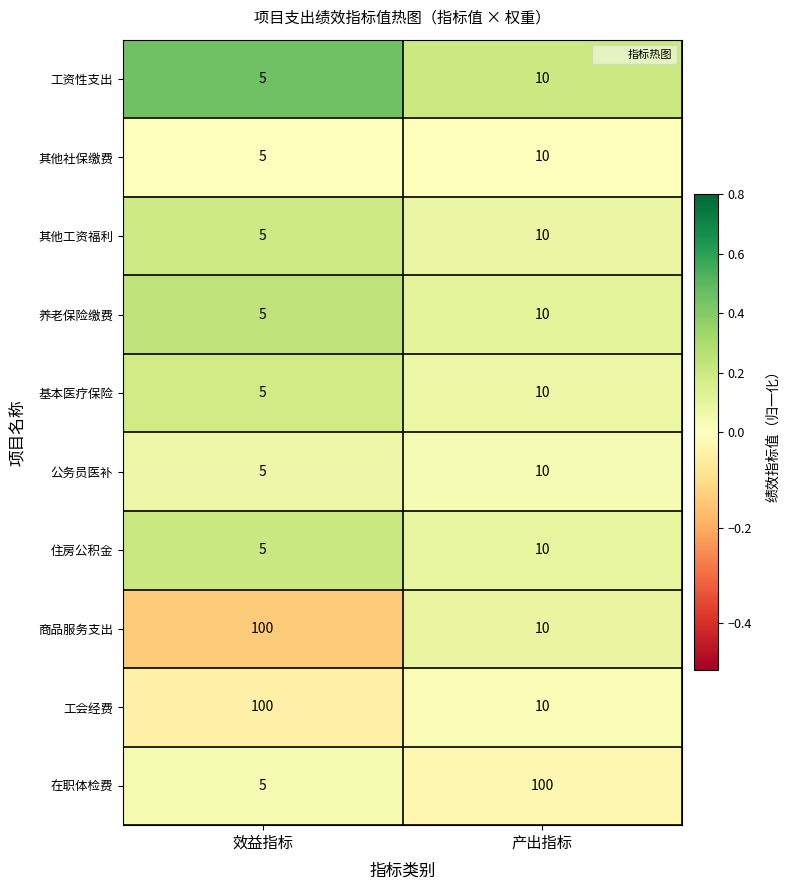

Reading left to right, what are all the values shown in this chart?

工资性支出: 5	10
其他社保缴费: 5	10
其他工资福利: 5	10
养老保险缴费: 5	10
基本医疗保险: 5	10
公务员医补: 5	10
住房公积金: 5	10
商品服务支出: 100	10
工会经费: 100	10
在职体检费: 5	100